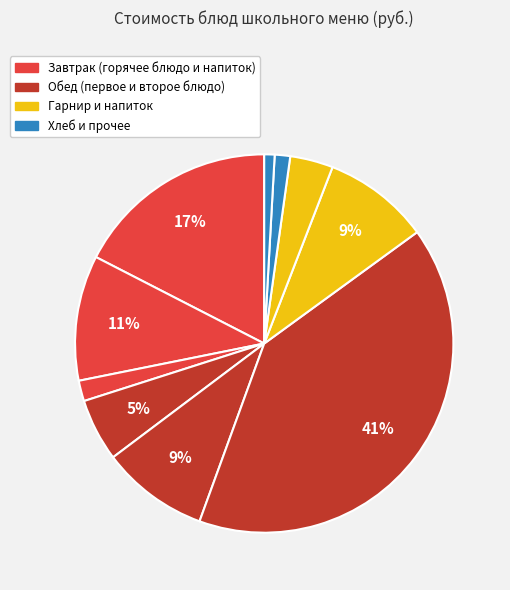

How many segments does this pie chart have?

10